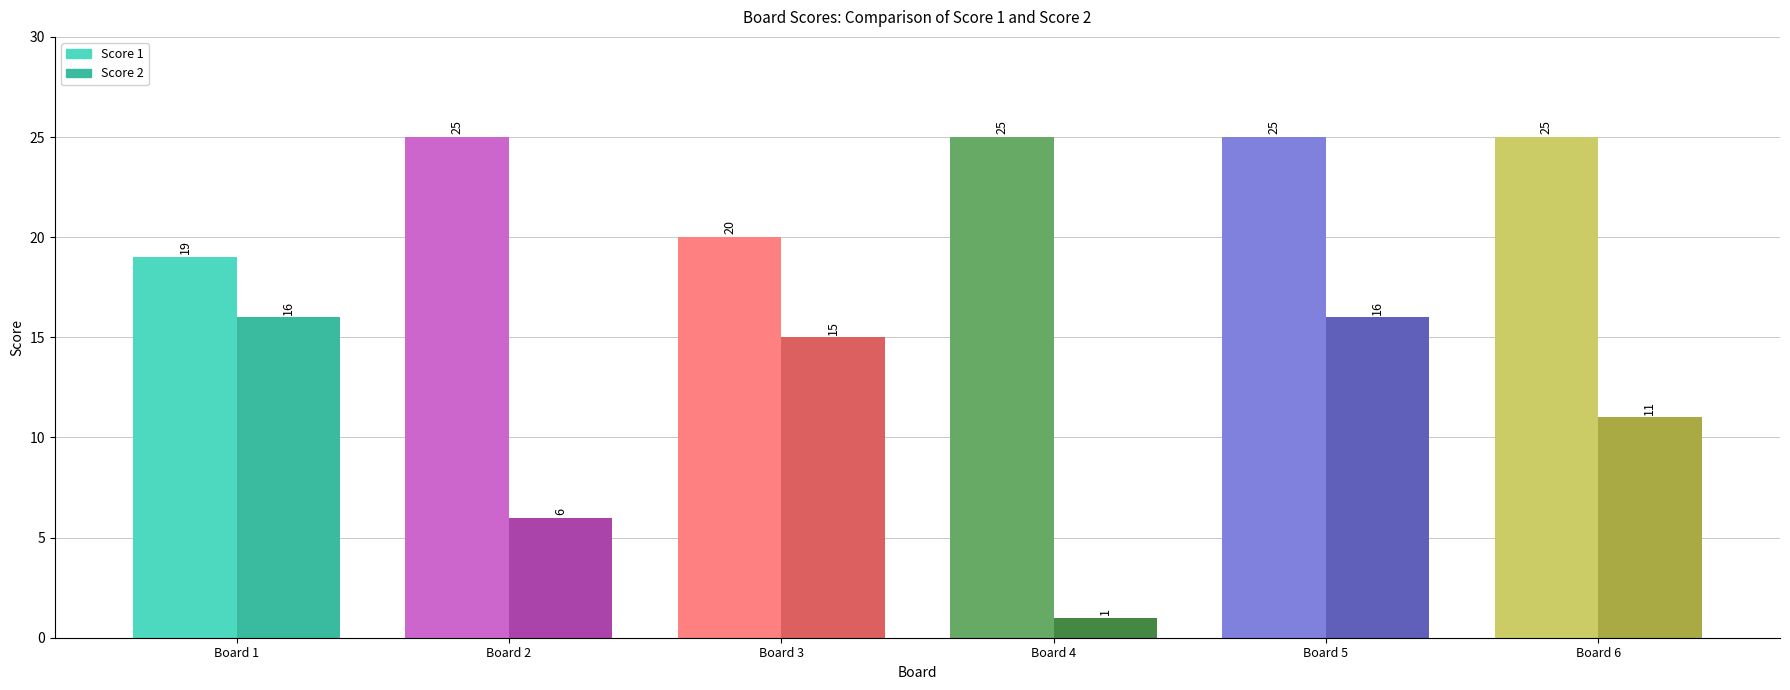

Read the Score 1 value at Board 6.

25